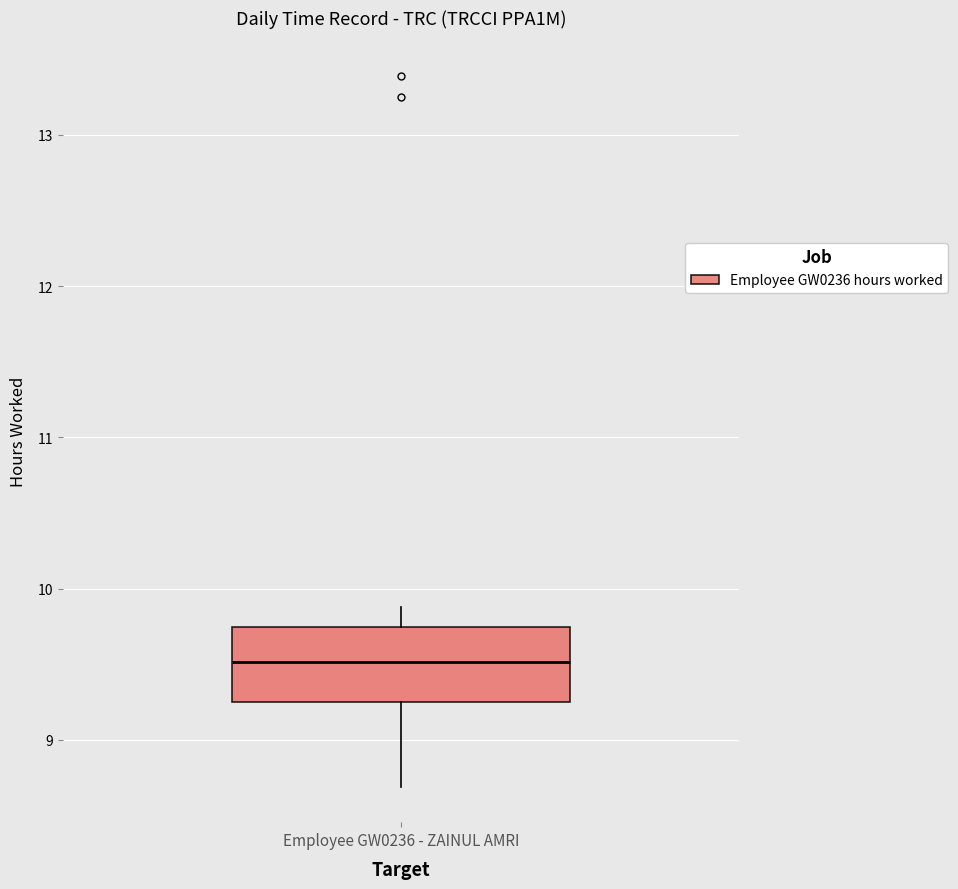

Transcribe this box plot: give where the median line is, the range the box spans, and where the two whiskers end, as read against the y-axis. The values are not printed on the chart, so give them approximately, as read against the axis.

median 9.5, box 9.3 to 9.7, whiskers 8.7 to 9.9